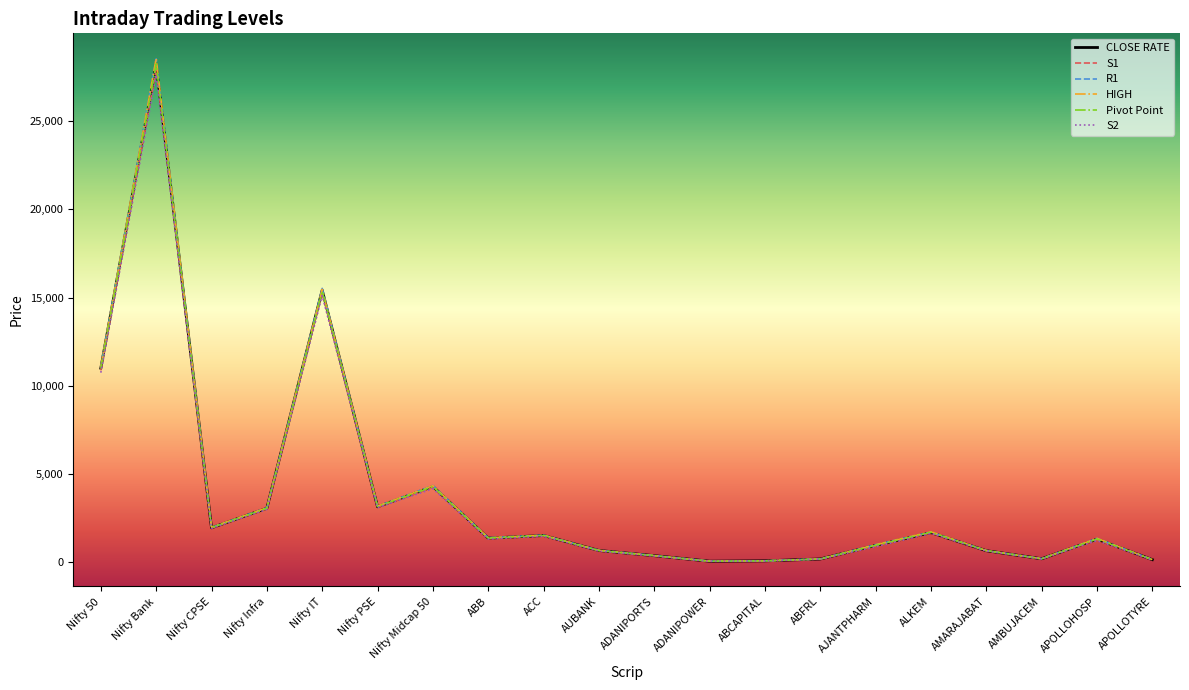

How many times do R1 and HIGH cross each other?

8